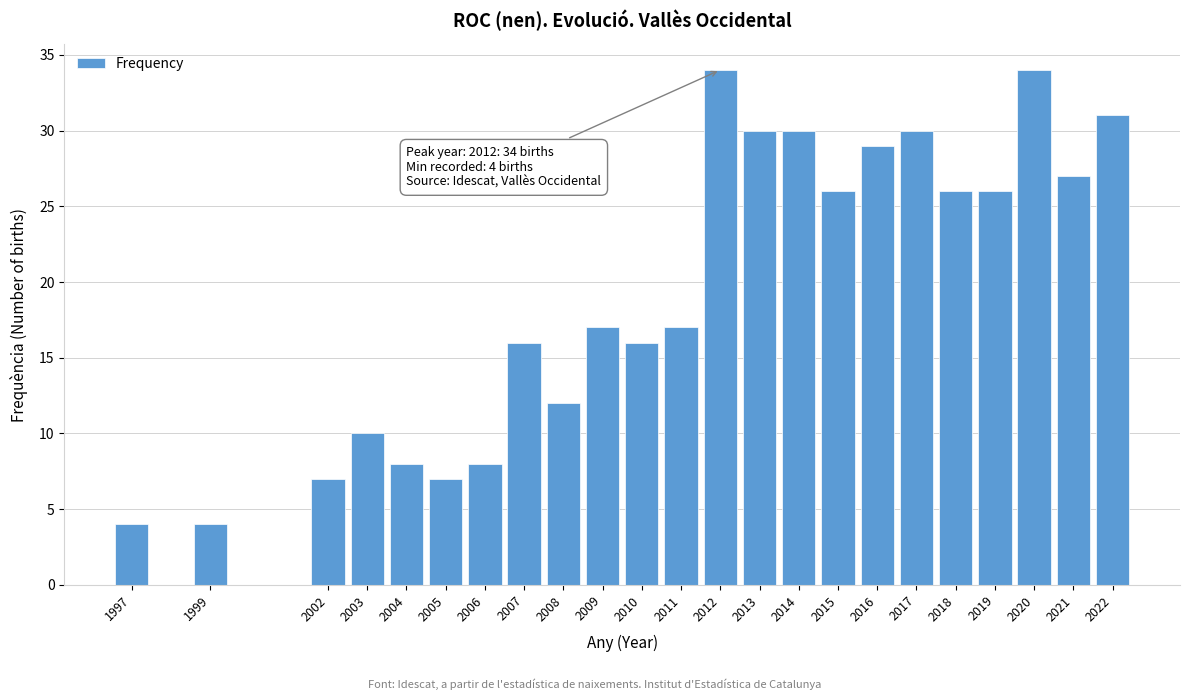

Reading left to right, what are all the values shown in this chart?

4	4	7	10	8	7	8	16	12	17	16	17	34	30	30	26	29	30	26	26	34	27	31